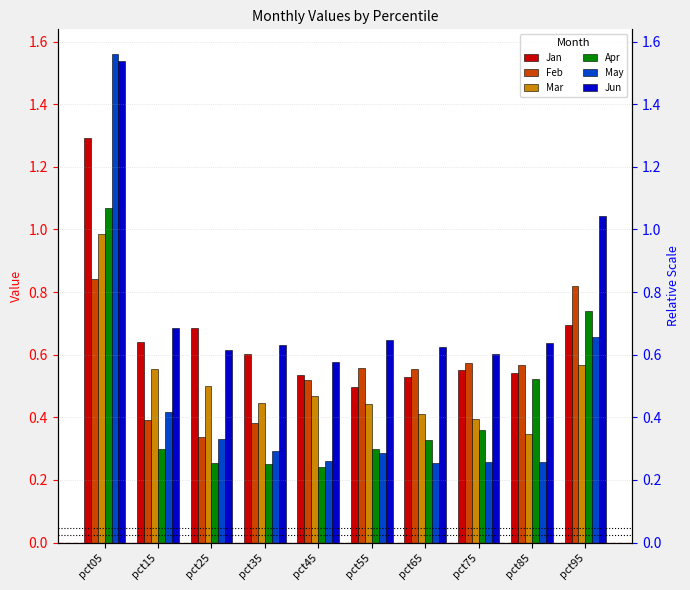

Where is May nearest to the value 0?

pct65